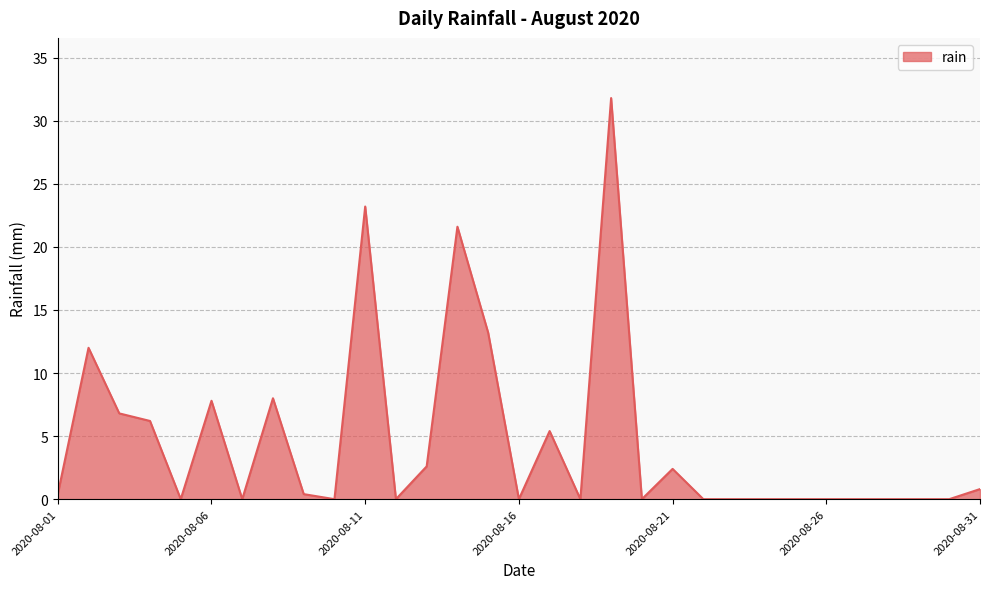

What is the greatest value displayed?

31.8